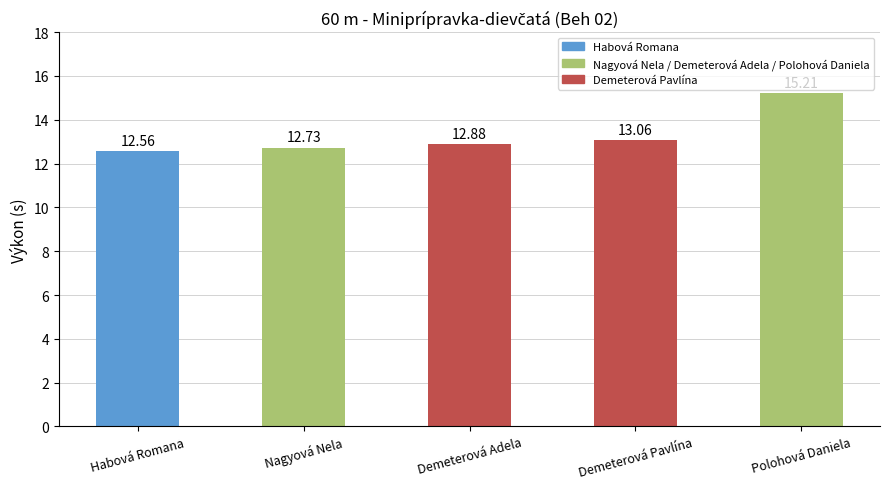

What is the average value?

13.3